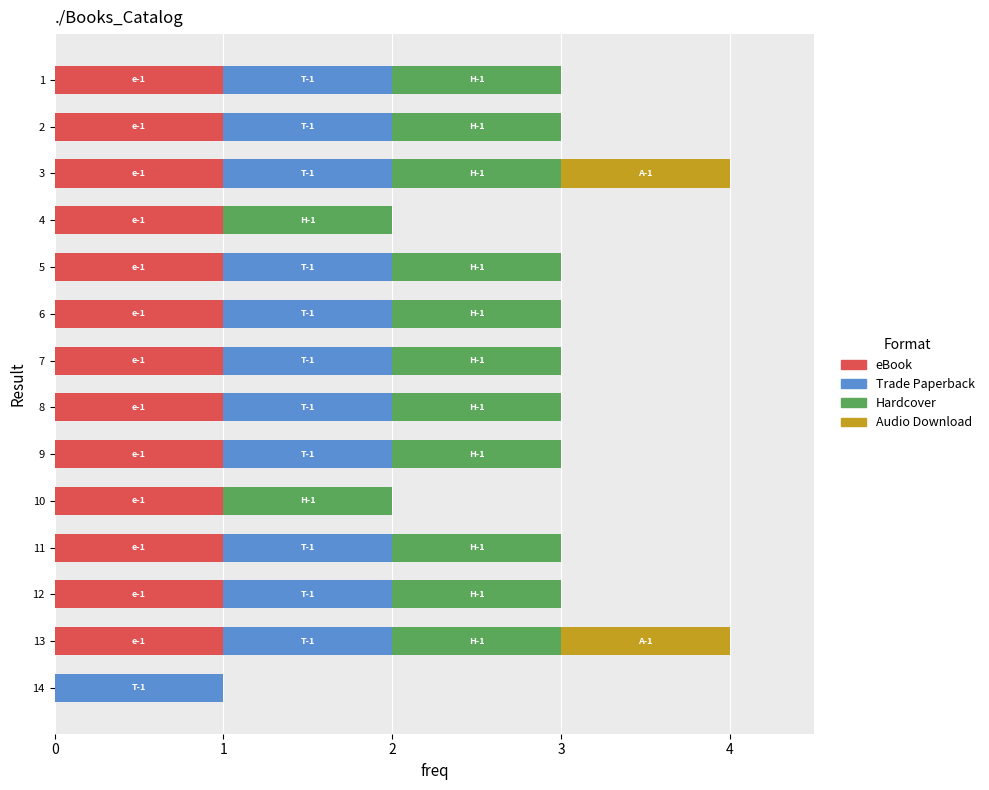

The value of eBook at 2 is 1. True or false?

True